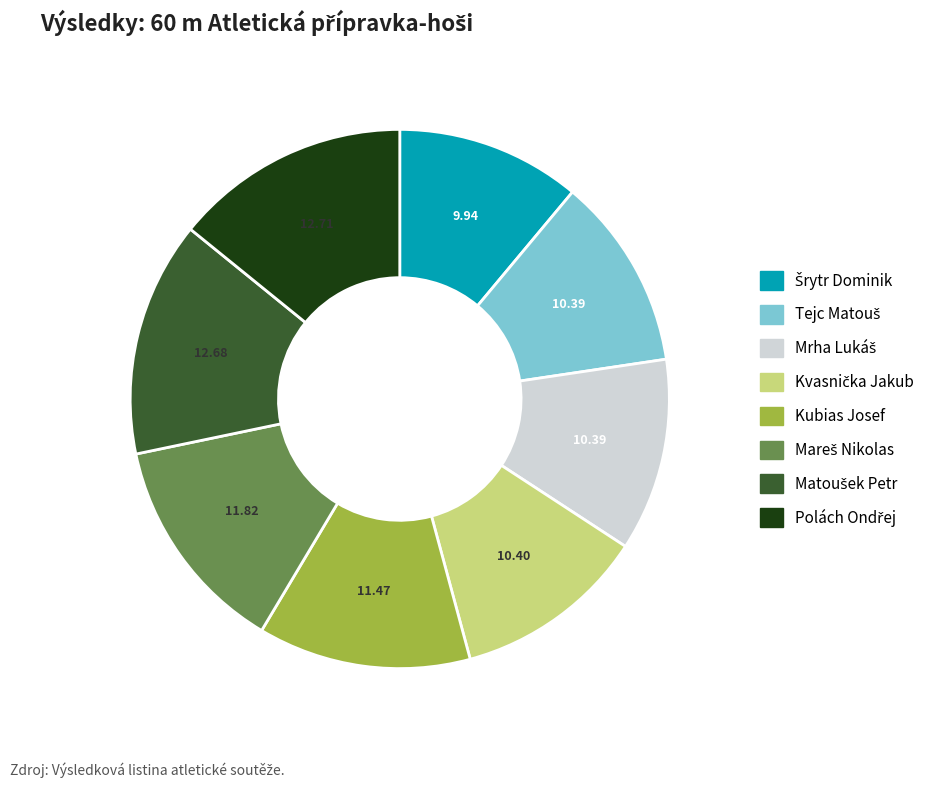

Is there any slice that represents more than half of the pie?

No